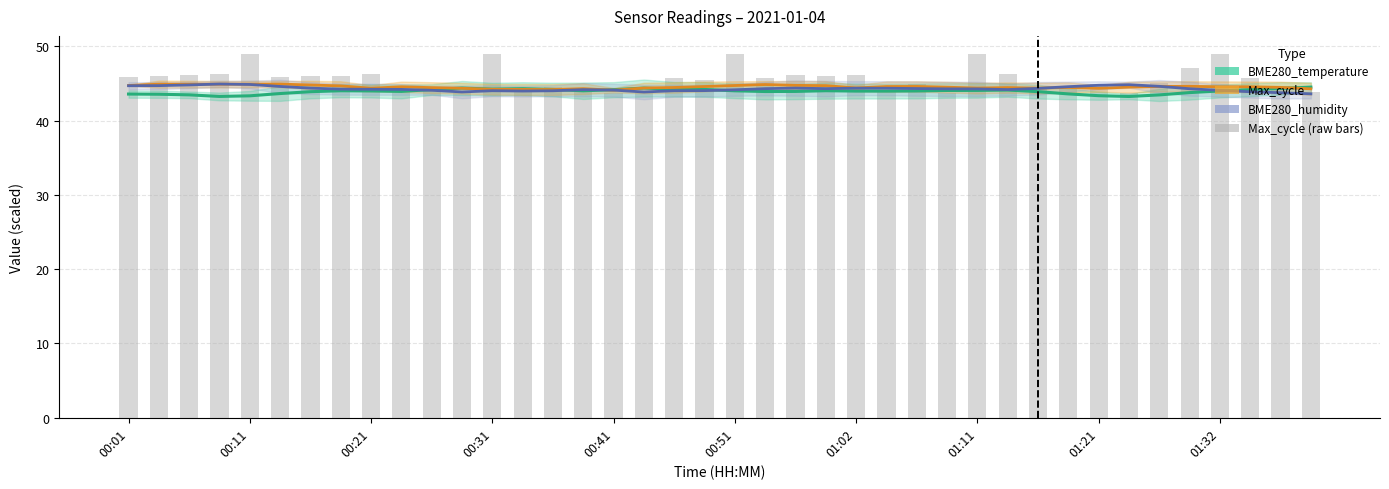

Which series changed the most between 24 and 39?

Max_cycle (raw)